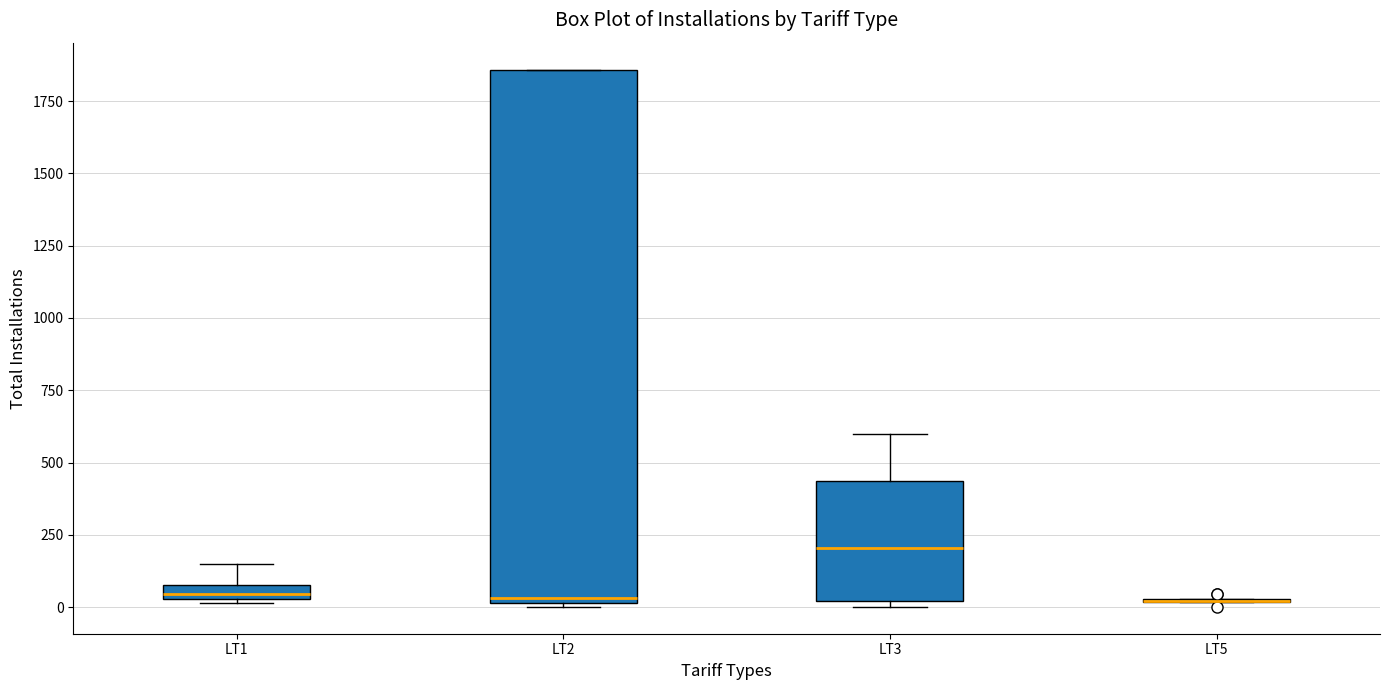

Comparing the boxes themselves (not the whiskers), which one is the tallest?

LT2